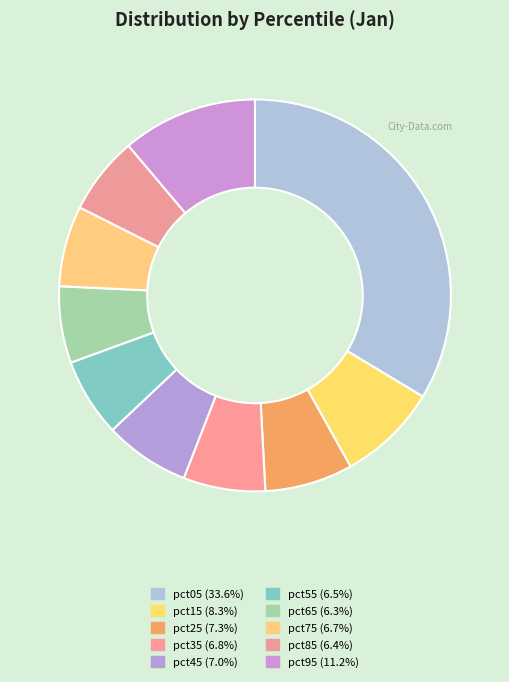

The pct75 slice represents 7% of the pie. True or false?

True